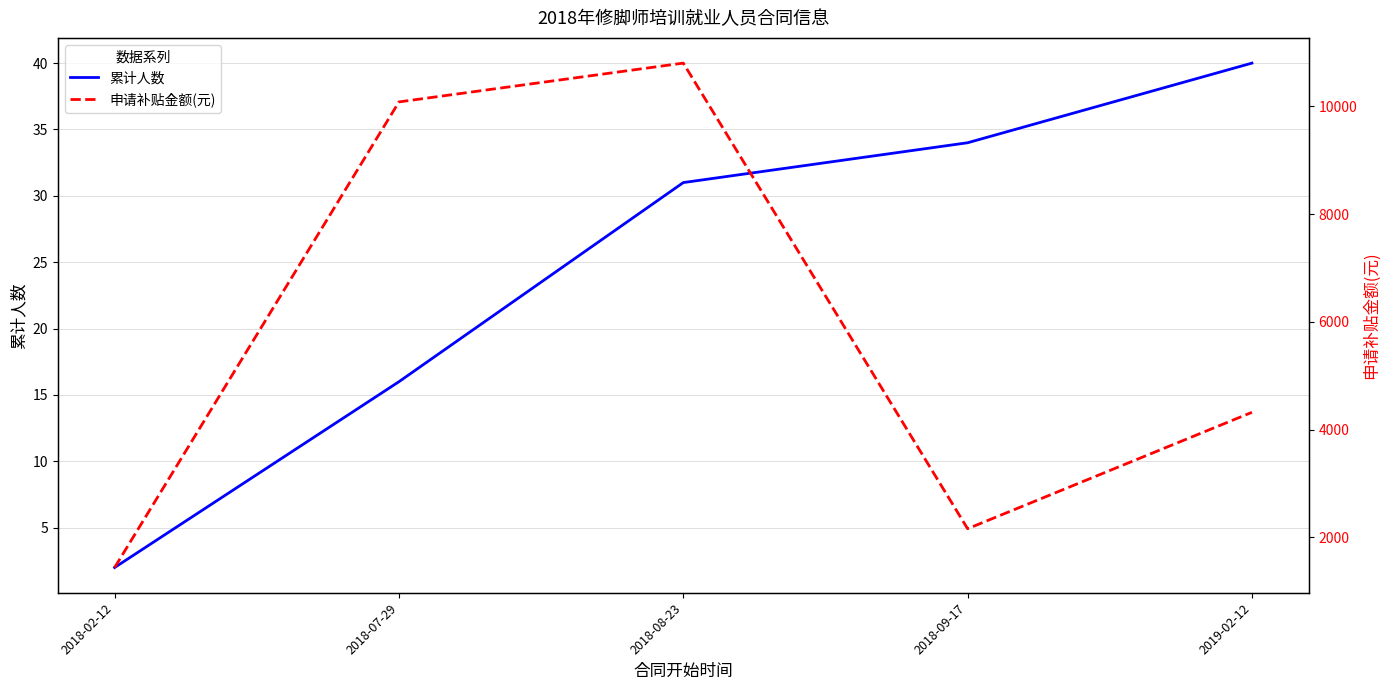

Which series has the largest range (max minus min)?

申请补贴金额(元)